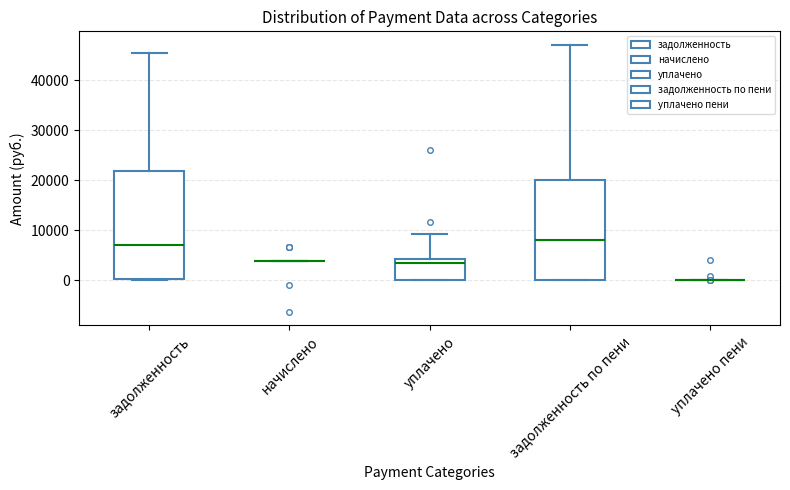

Where is the lower edge of the box for задолженность по пени on the y-axis? The values are not printed on the chart, so give them approximately, as read against the axis.

0